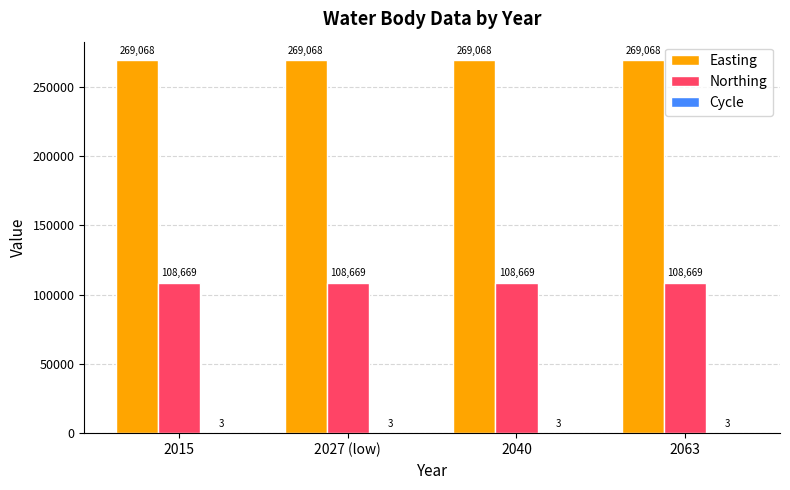

Read the Easting value at 2015.

269068